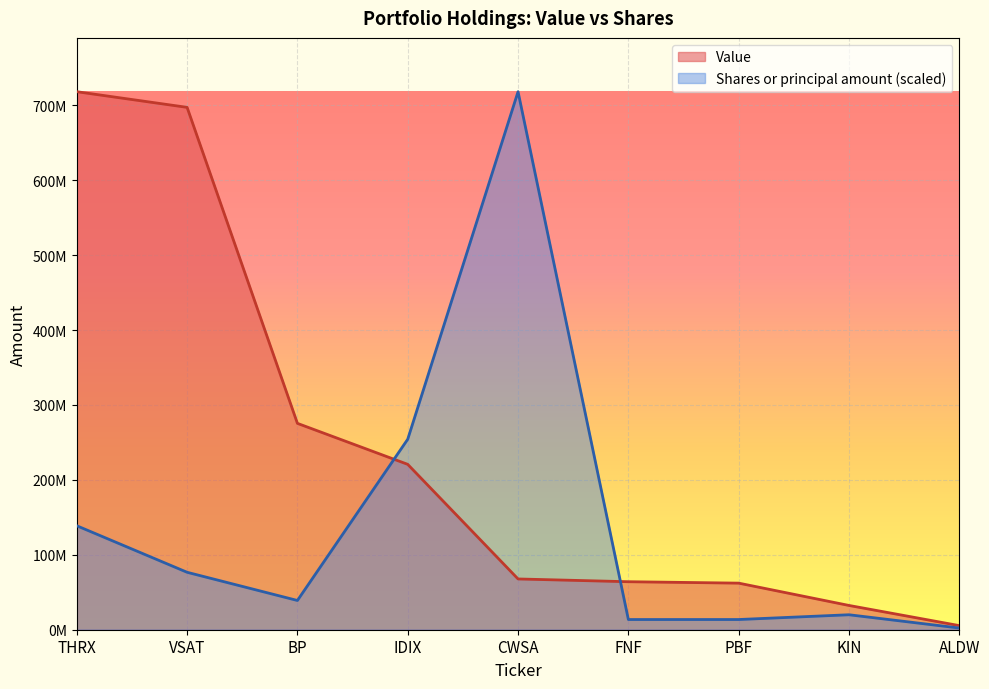

List the labels in order of Value value, largest first.

THRX, VSAT, BP, IDIX, CWSA, FNF, PBF, KIN, ALDW